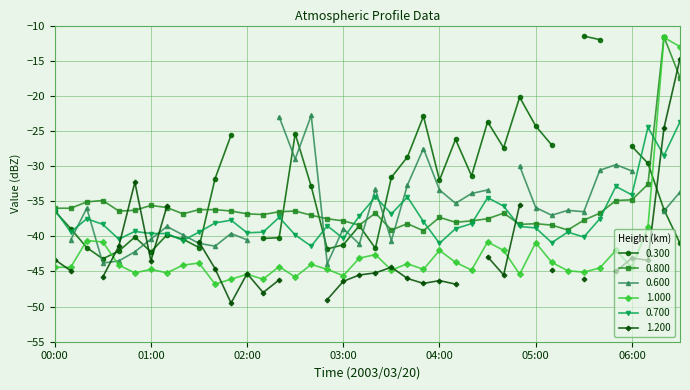

What is the label of the 12th point from the left?

01:50